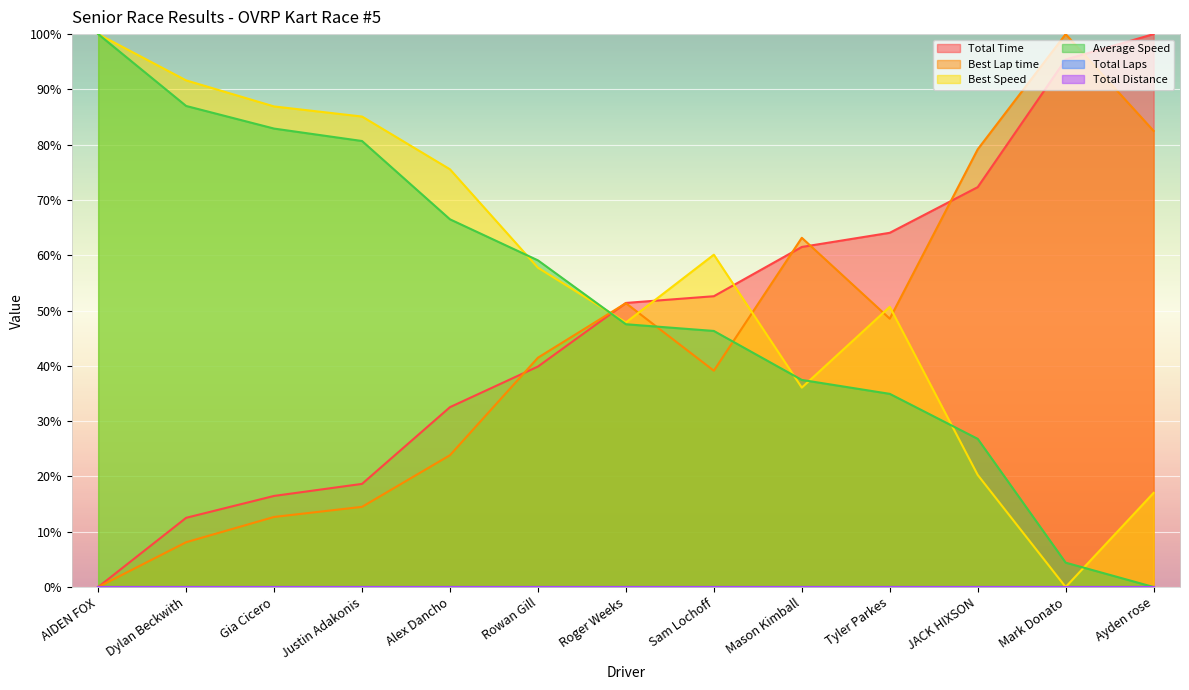

What is the label of the 5th point from the left?

Alex Dancho